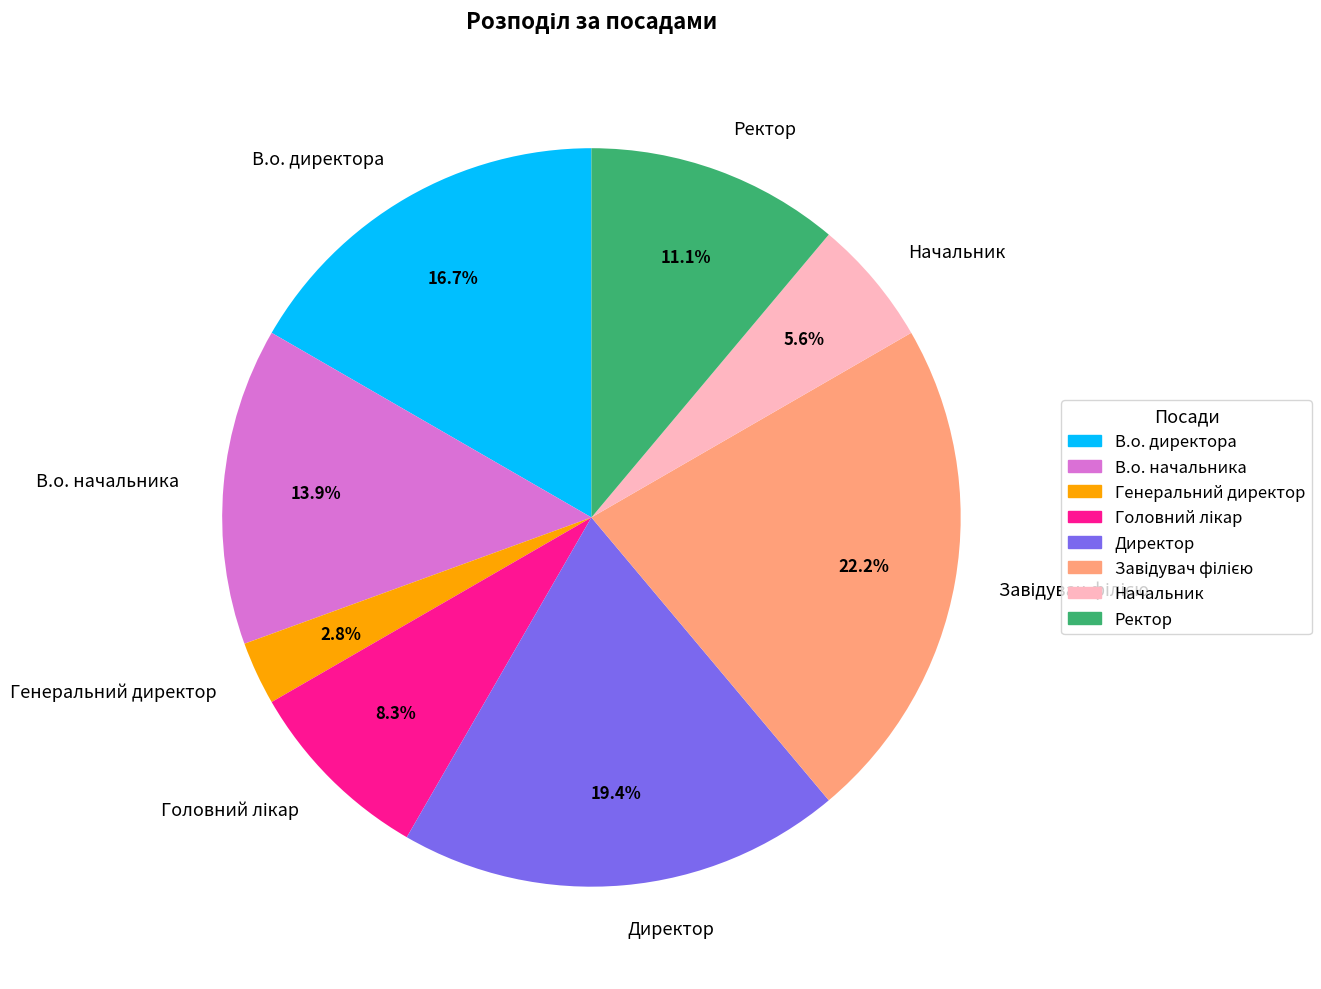

Which category has the smallest portion of the pie?

Генеральний директор